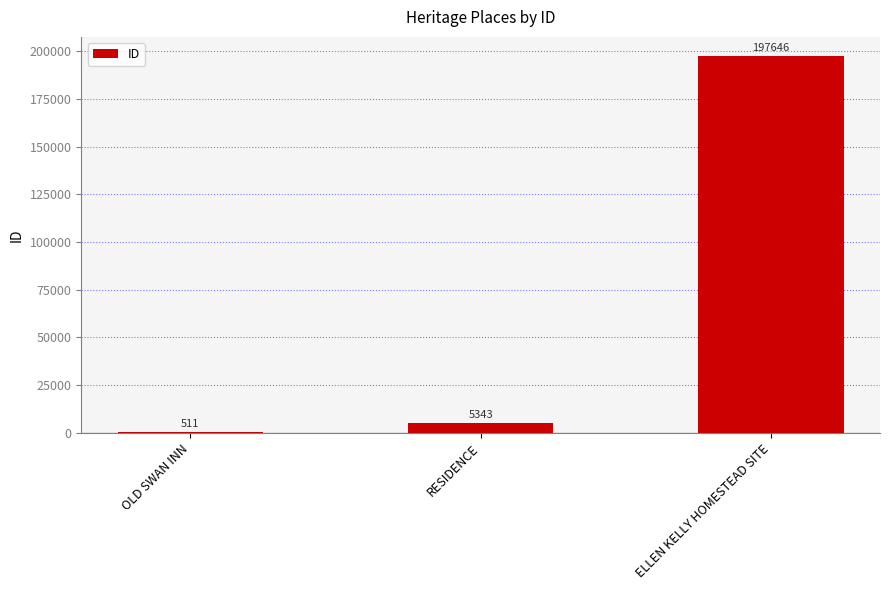

The chart shows a value of 5343 at RESIDENCE. True or false?

True